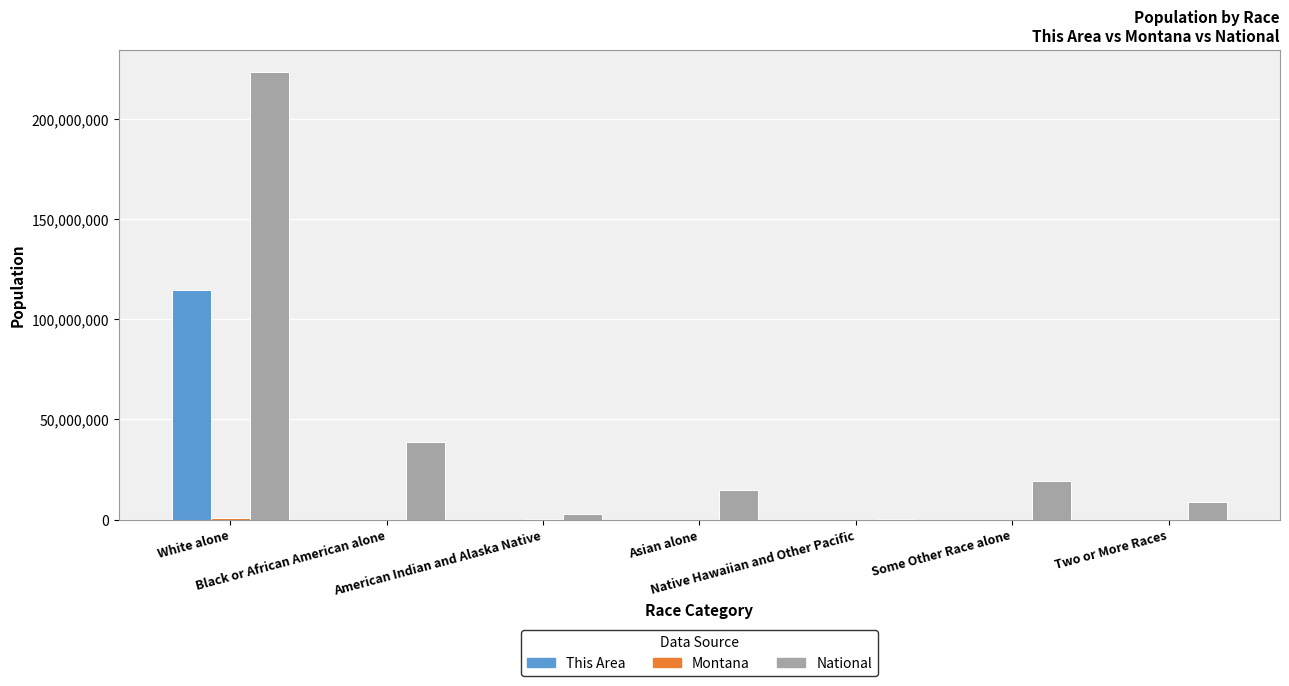

What is the maximum value shown in the chart?

223553265